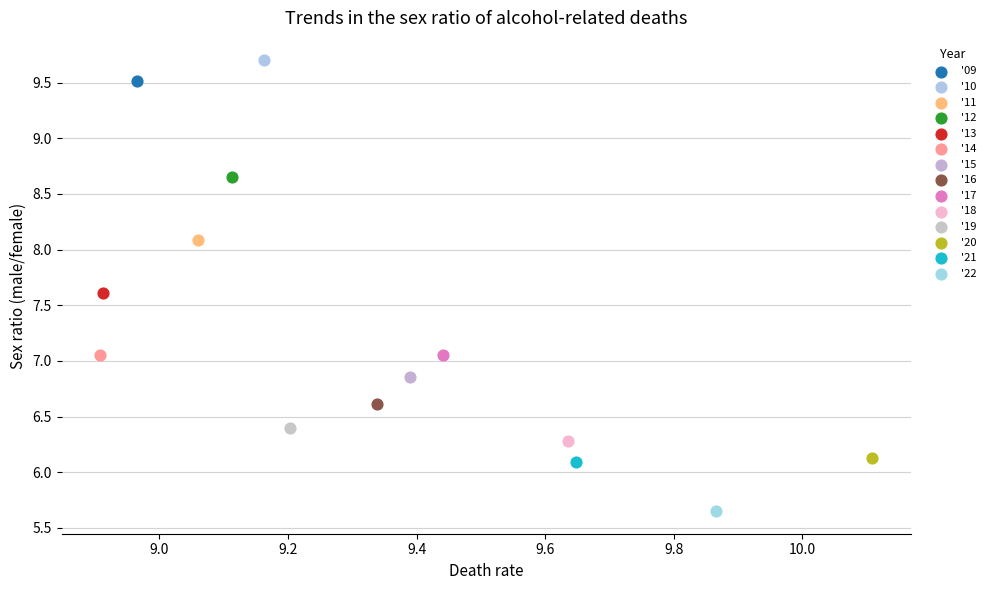

Which series contains the lowest Y value?

'22